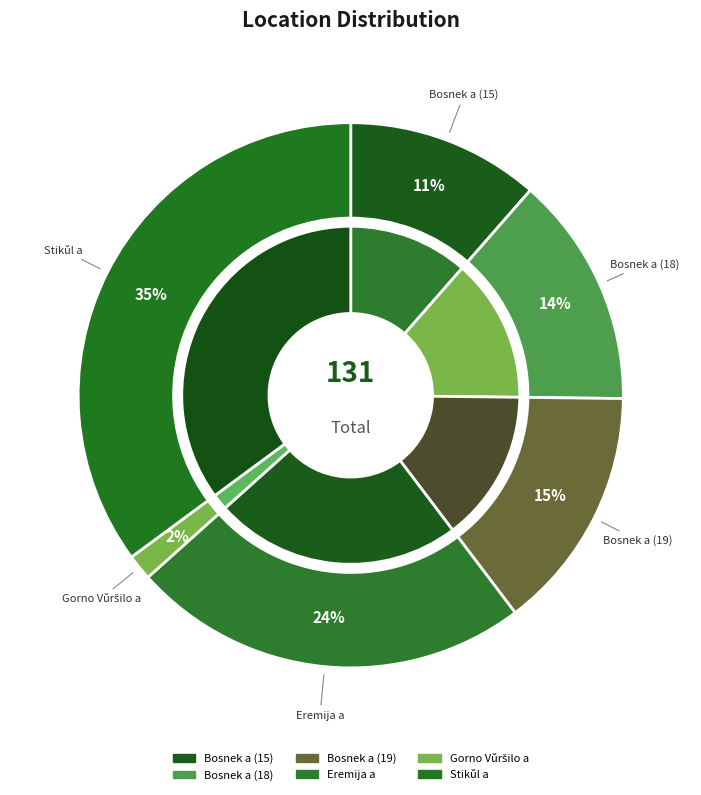

Which has a higher value, Stikŭl a or Bosnek a (15)?

Stikŭl a